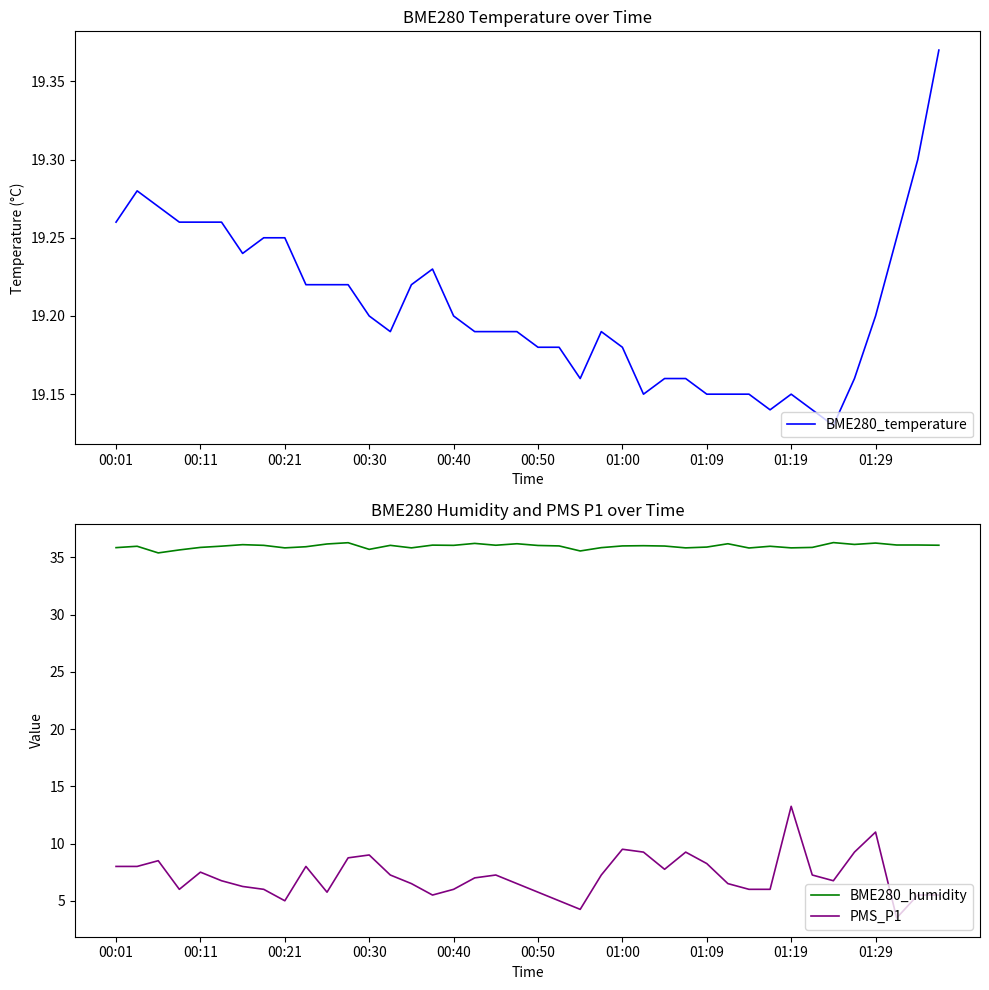

List the series in order of their overall mean, lowest first.

PMS_P1, BME280_temperature, BME280_humidity